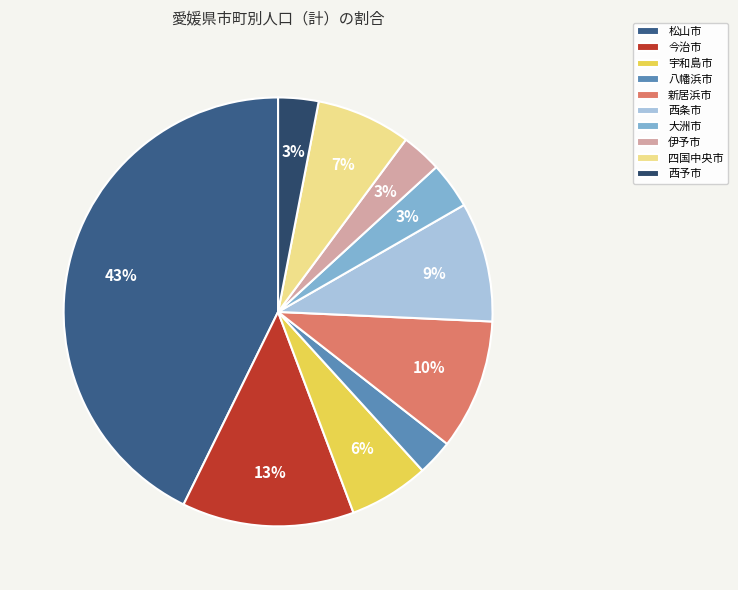

To the nearest percent, what is the average slice percentage?

10%